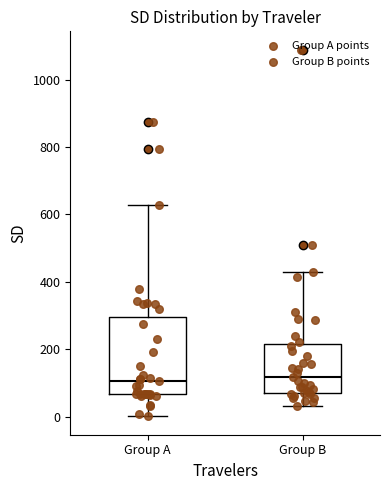

Comparing the boxes themselves (not the whiskers), which one is the tallest?

Group A